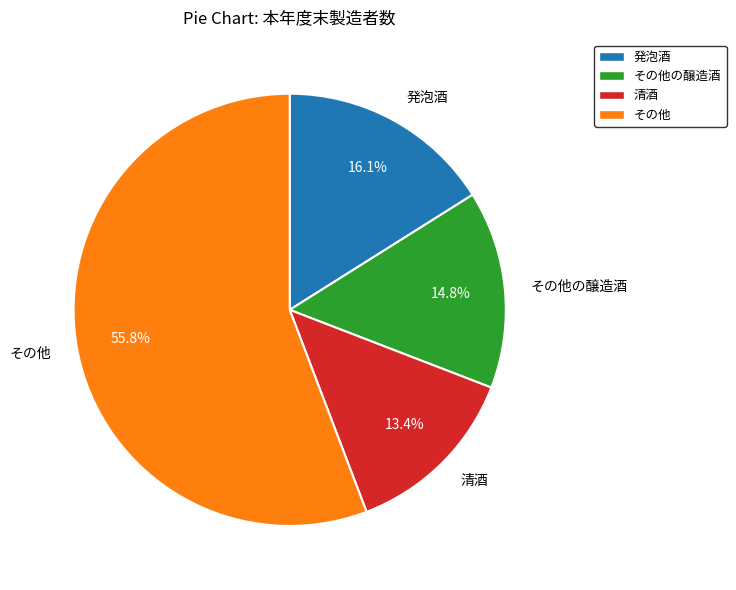

To the nearest percent, what is the difference between the largest and smallest slice percentages?

42%